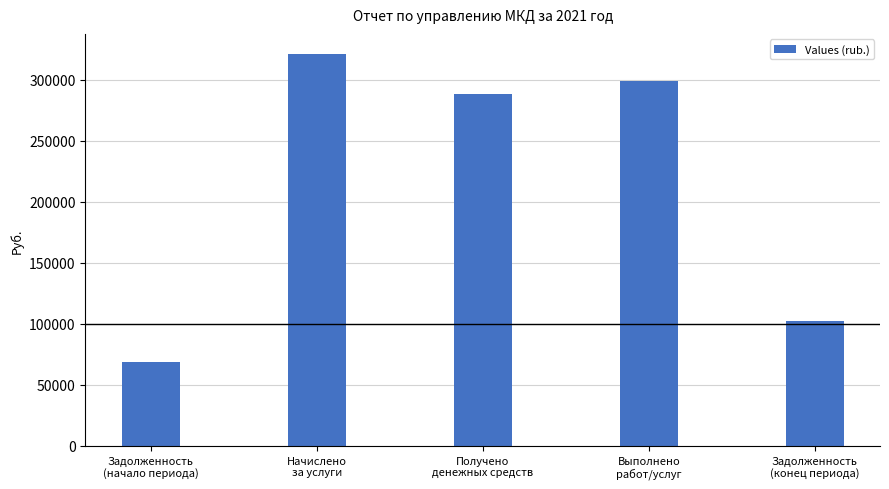

What is the value of the 4th bar from the left?

298655.8